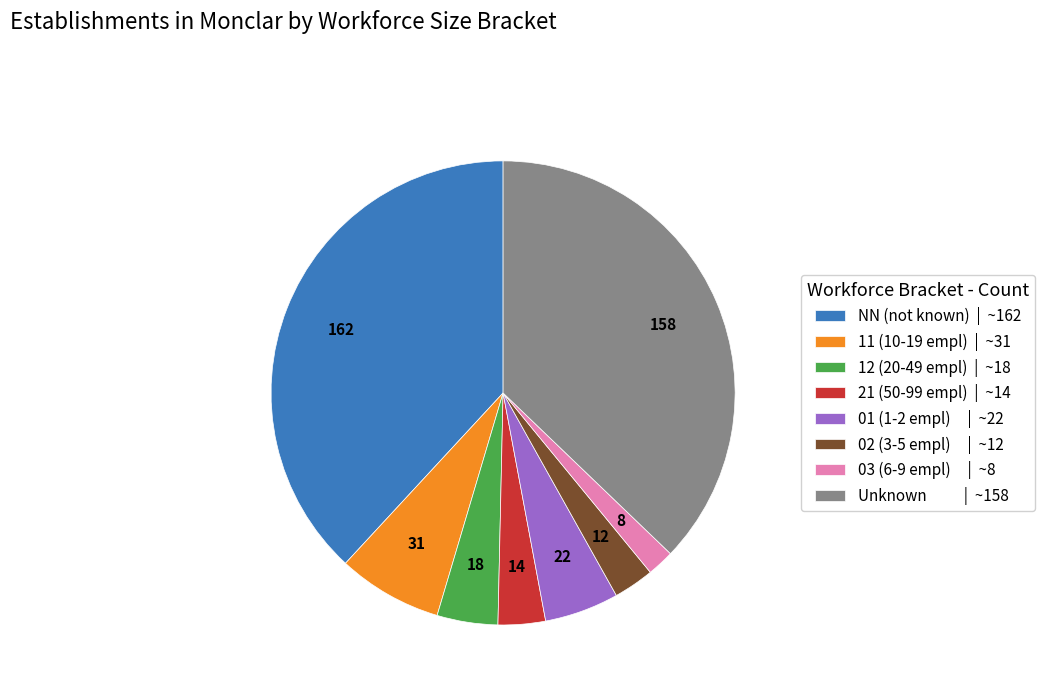

What is the largest slice in the pie chart?

NN (not known) | ~162